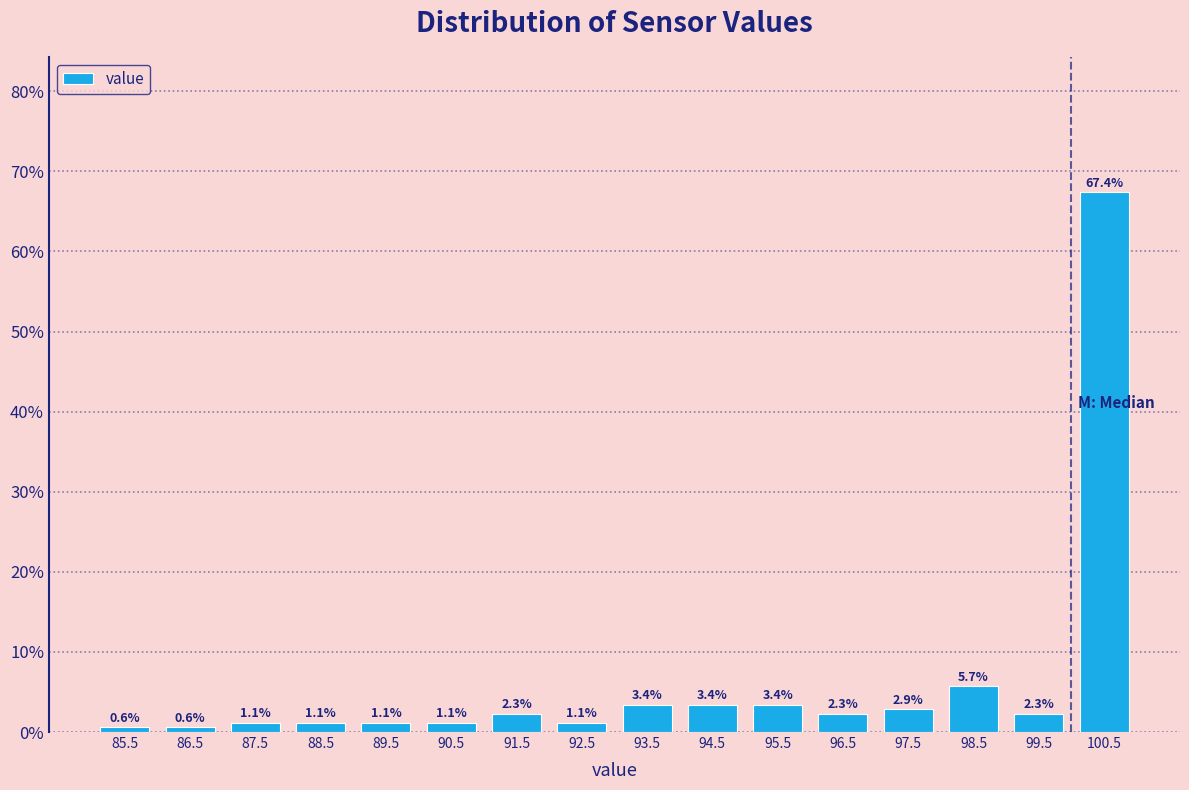

Which range on the x-axis has the tallest bar?

100 to 101